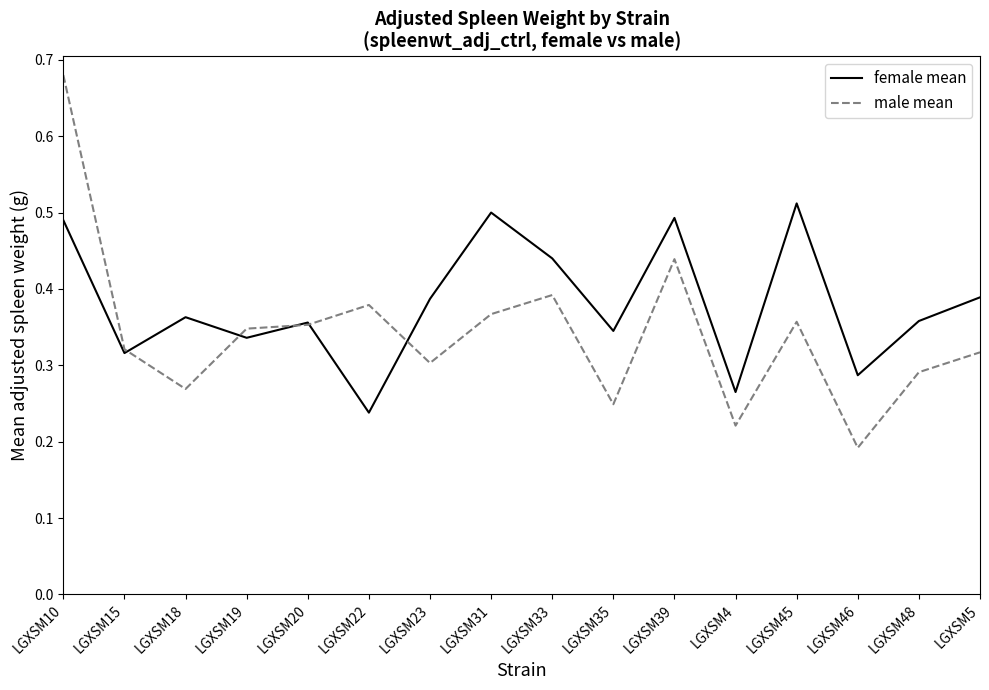

List the series in order of their peak value, highest first.

male mean, female mean